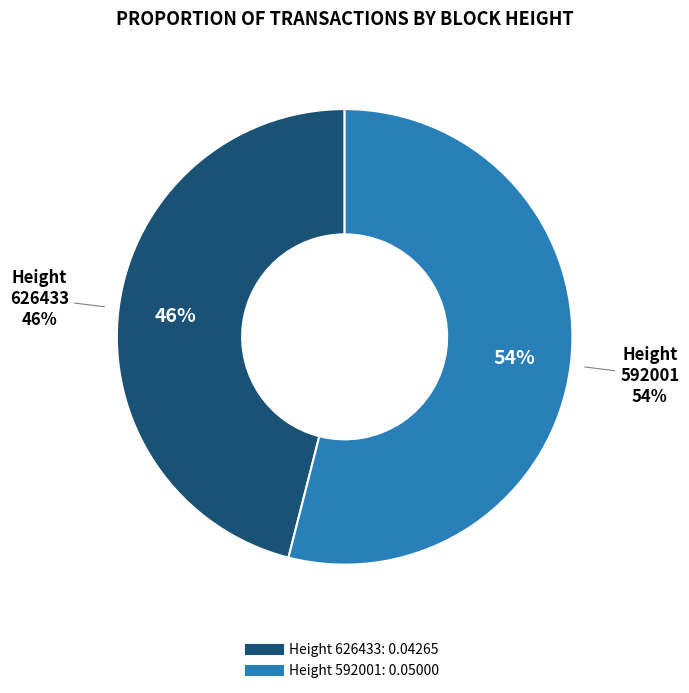

To the nearest percent, what is the difference between the 592001 and 626433 slice percentages?

8%